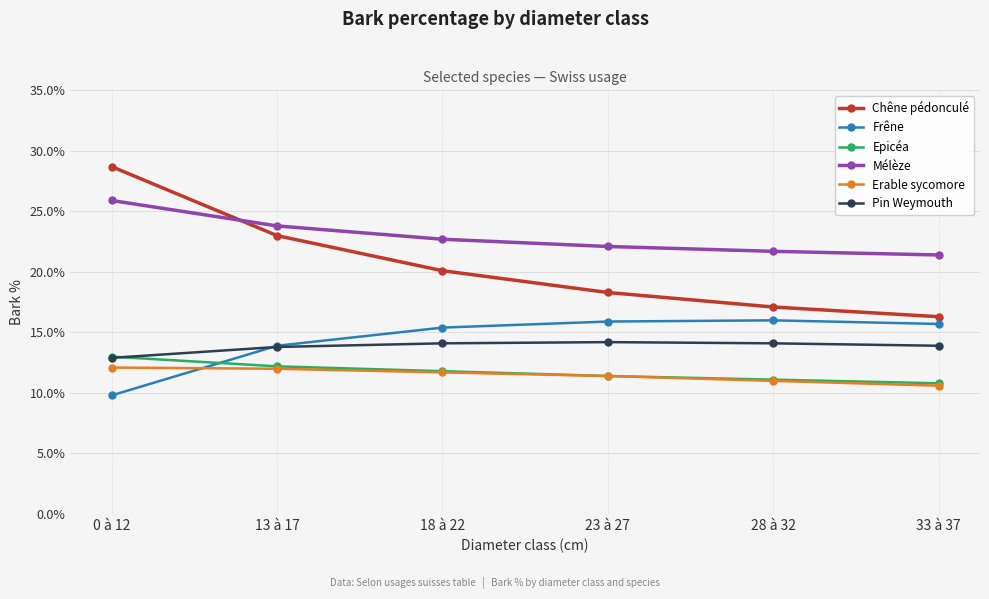

True or false: Erable sycomore has a value of 12.1 at 0 à 12.

True